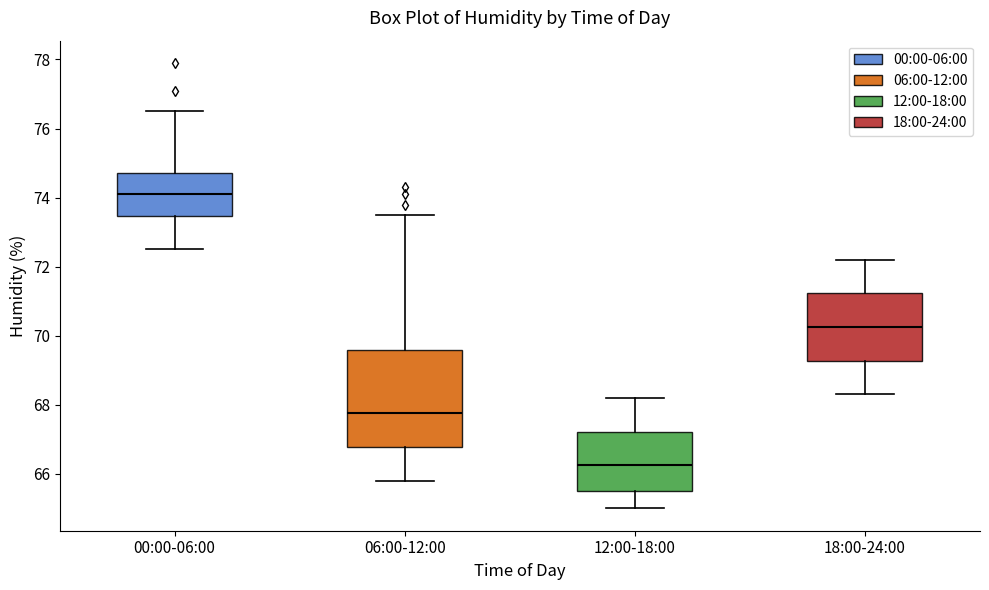

Where is the lower edge of the box for 18:00-24:00 on the y-axis? The values are not printed on the chart, so give them approximately, as read against the axis.

69.2